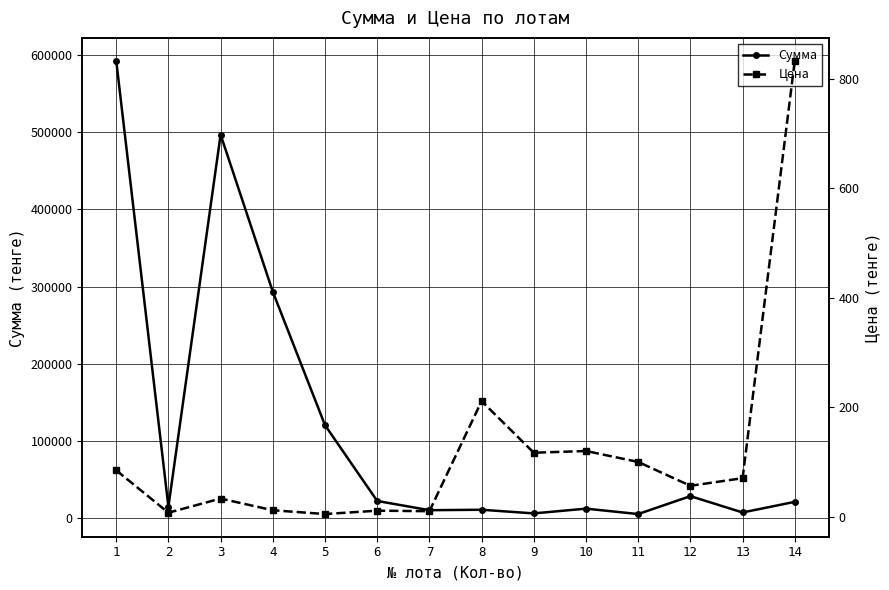

True or false: Сумма and Цена intersect in this chart.

False